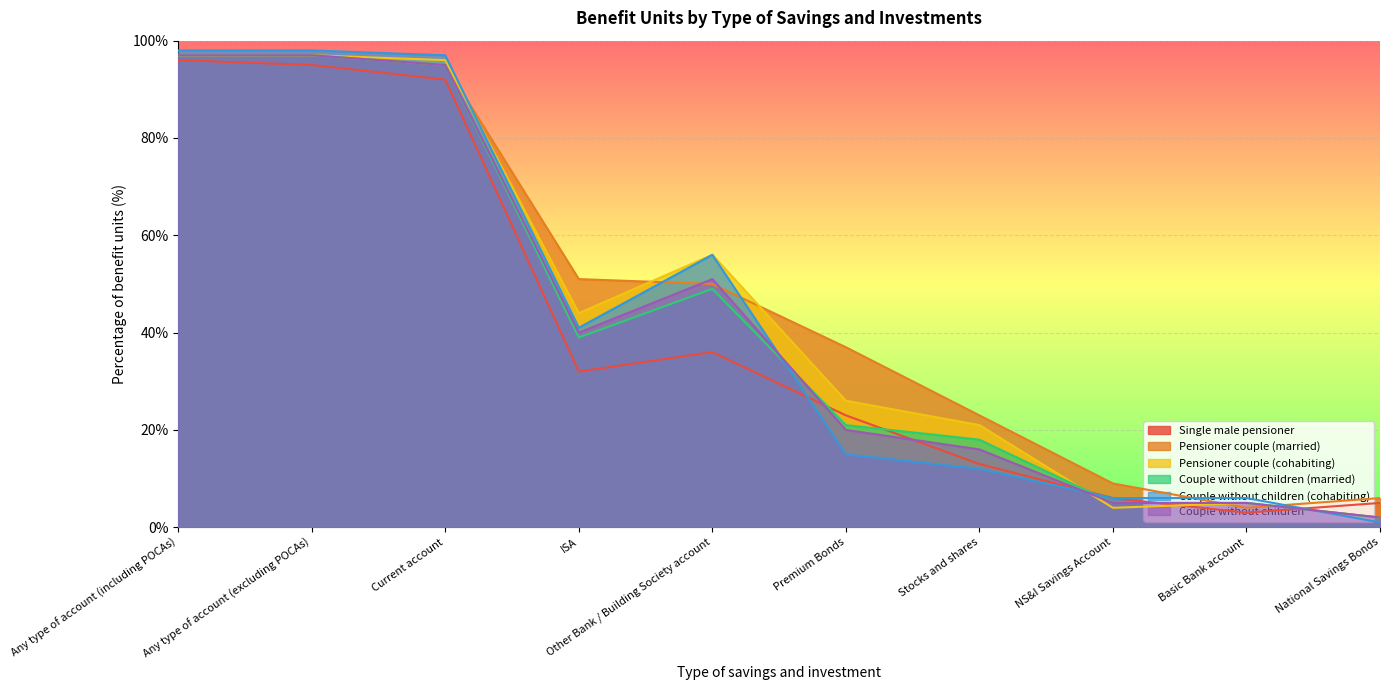

At how many categories does at least one series exceed 19?

7